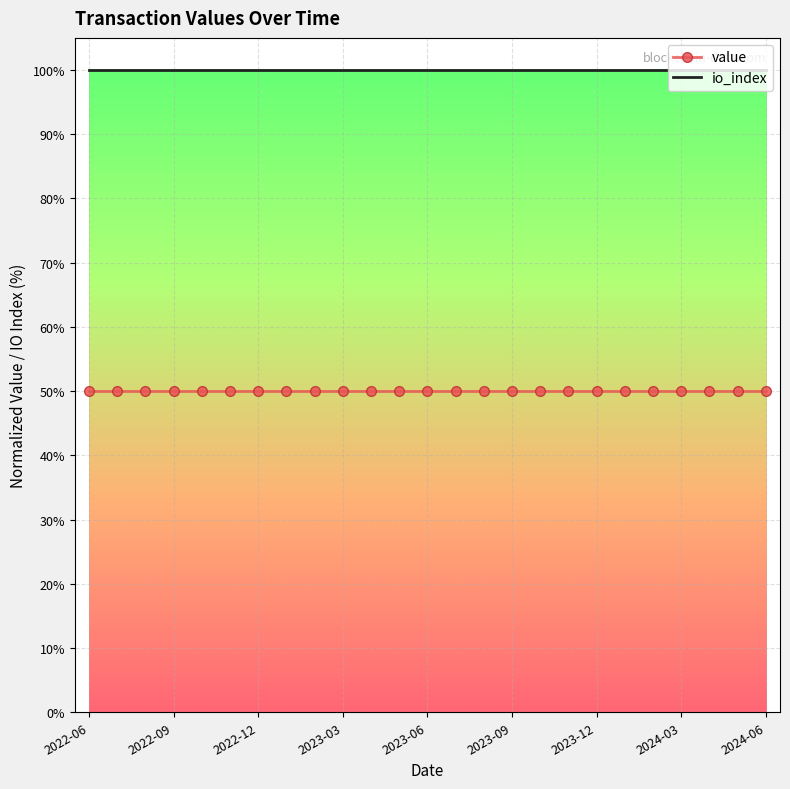

Which series has the largest total across all categories?

io_index